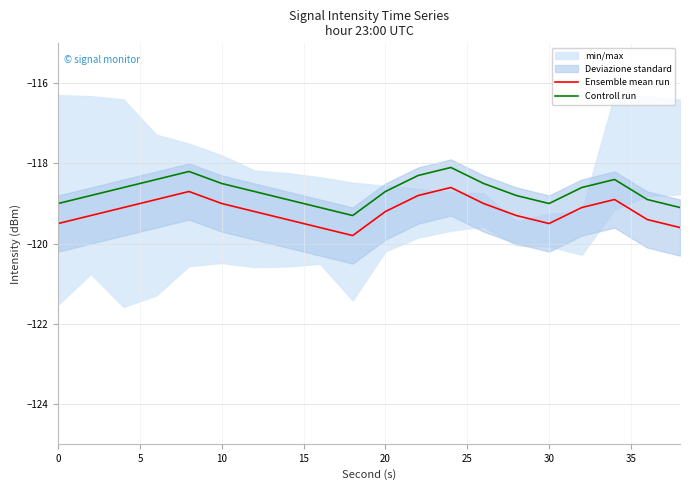

Is it true that Ensemble mean run equals -38.6 at 30?

False